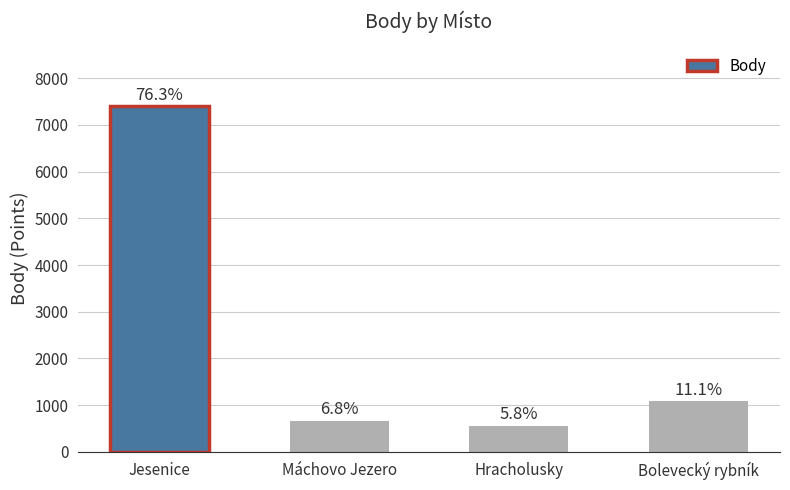

Which label corresponds to the smallest value in the chart?

Hracholusky